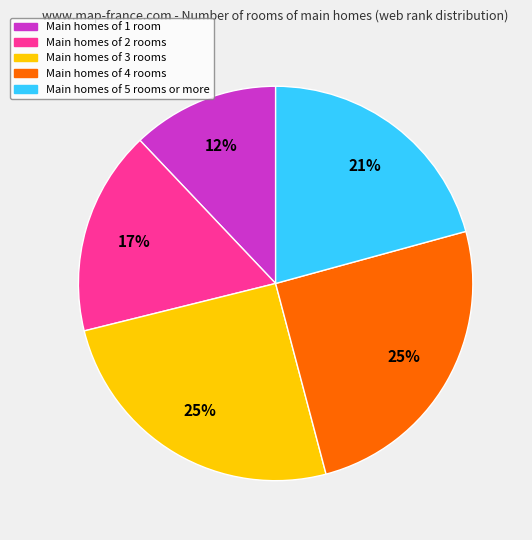

Does any single category account for the majority?

No